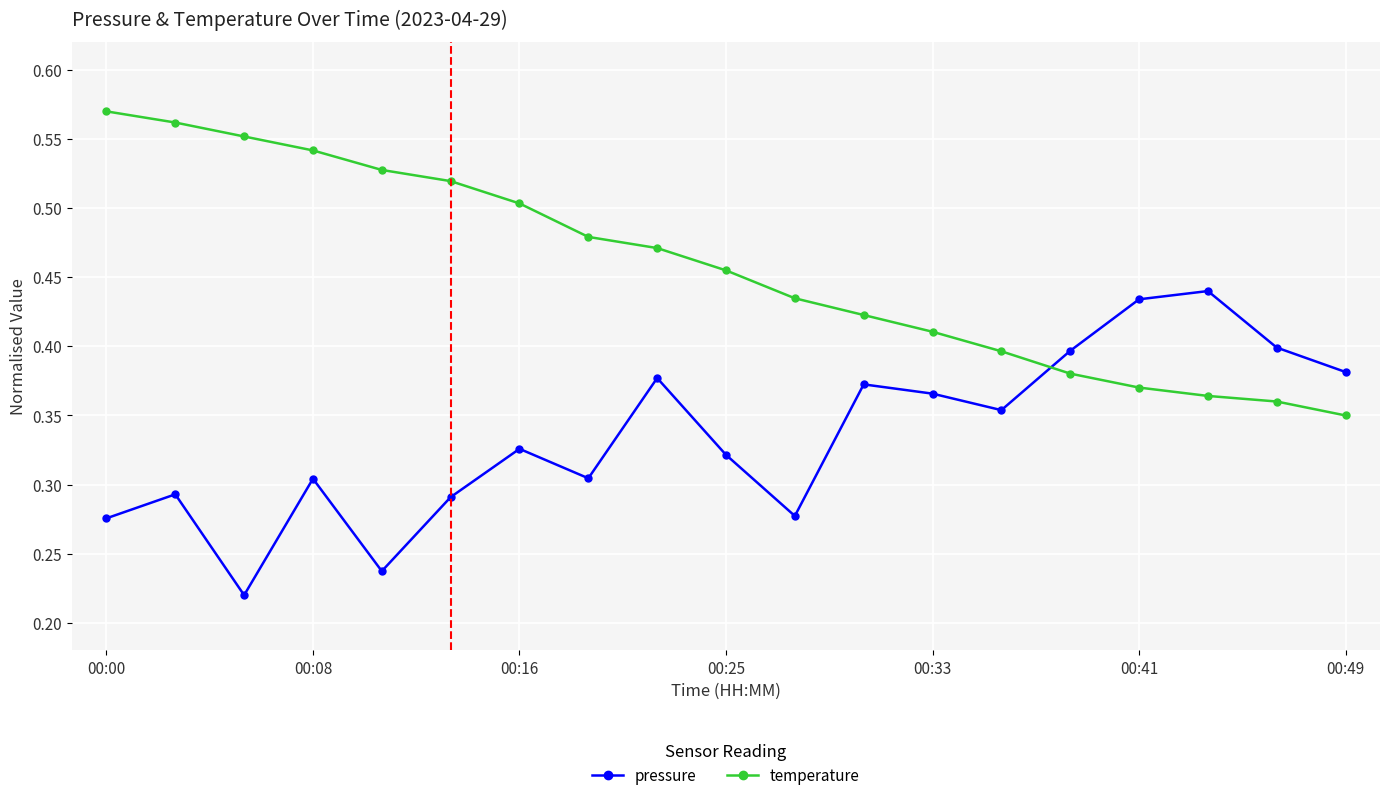

Which series ends up on top after the final intersection of pressure and temperature?

pressure